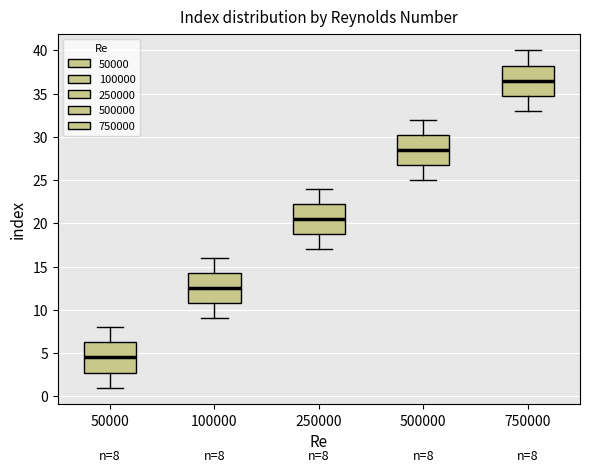

Which box's median line is the lowest?

50000